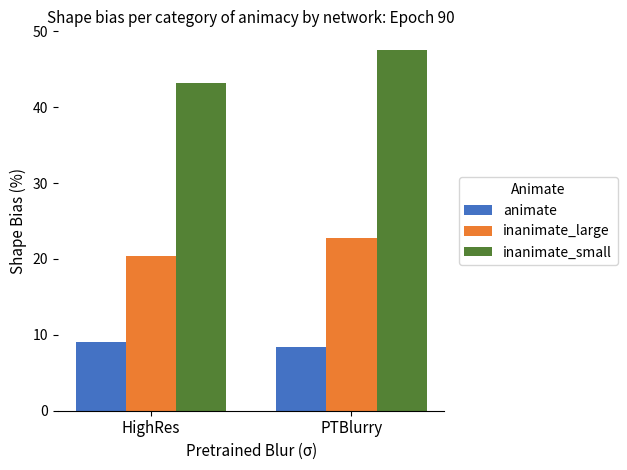

Between HighRes and PTBlurry, which series saw the biggest shift?

inanimate_small